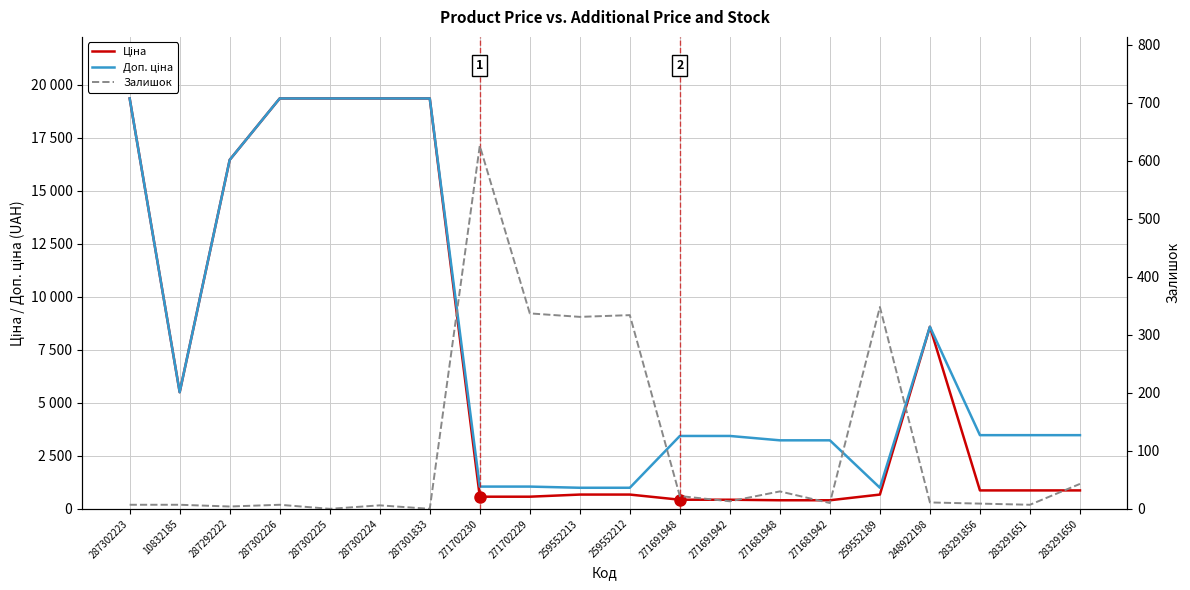

What is the value of the Доп. ціна point at the 3rd from the left?

16448.2